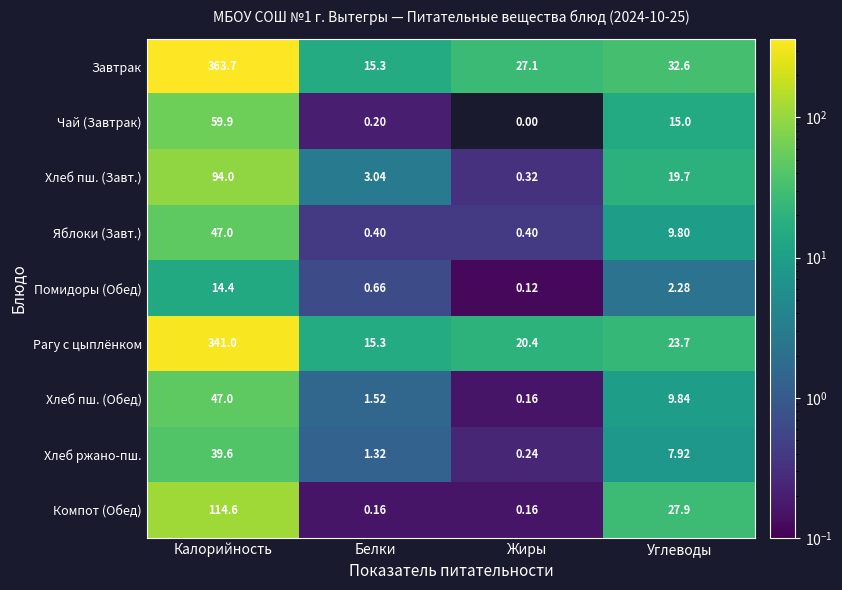

At Углеводы, list the series in order from largest to smallest.

Завтрак, Компот (Обед), Рагу с цыплёнком, Хлеб пш. (Завт.), Чай (Завтрак), Хлеб пш. (Обед), Яблоки (Завт.), Хлеб ржано-пш., Помидоры (Обед)